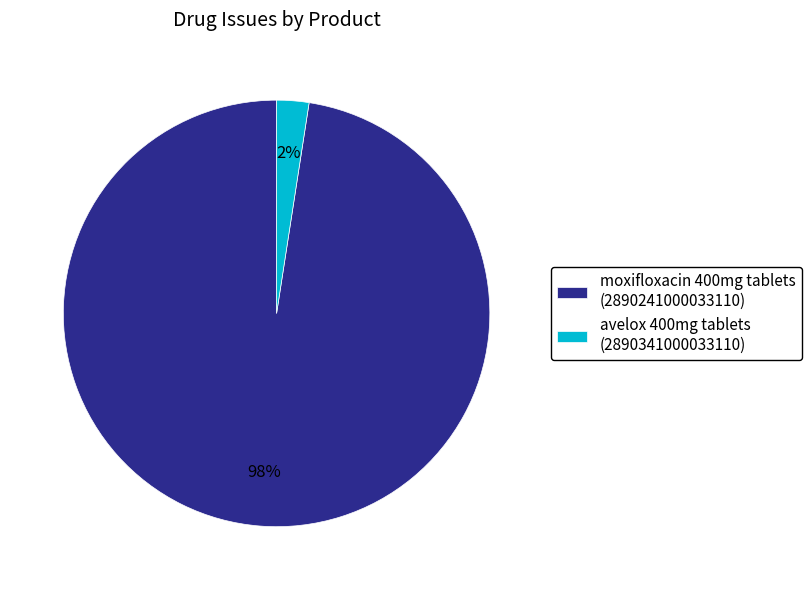

What percentage is the moxifloxacin 400mg tablets slice, to the nearest percent?

98%